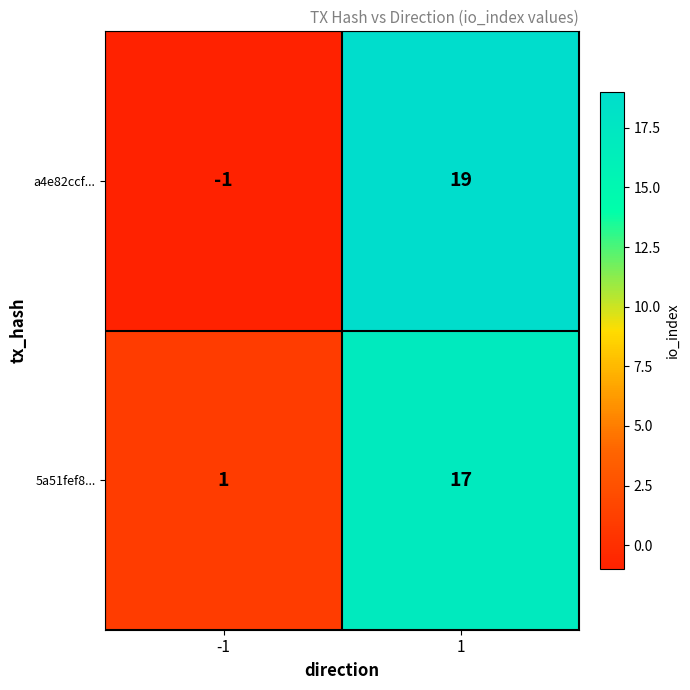

Reading left to right, extract all data points from this chart.

a4e82ccf...: -1=-1	1=19
5a51fef8...: -1=1	1=17